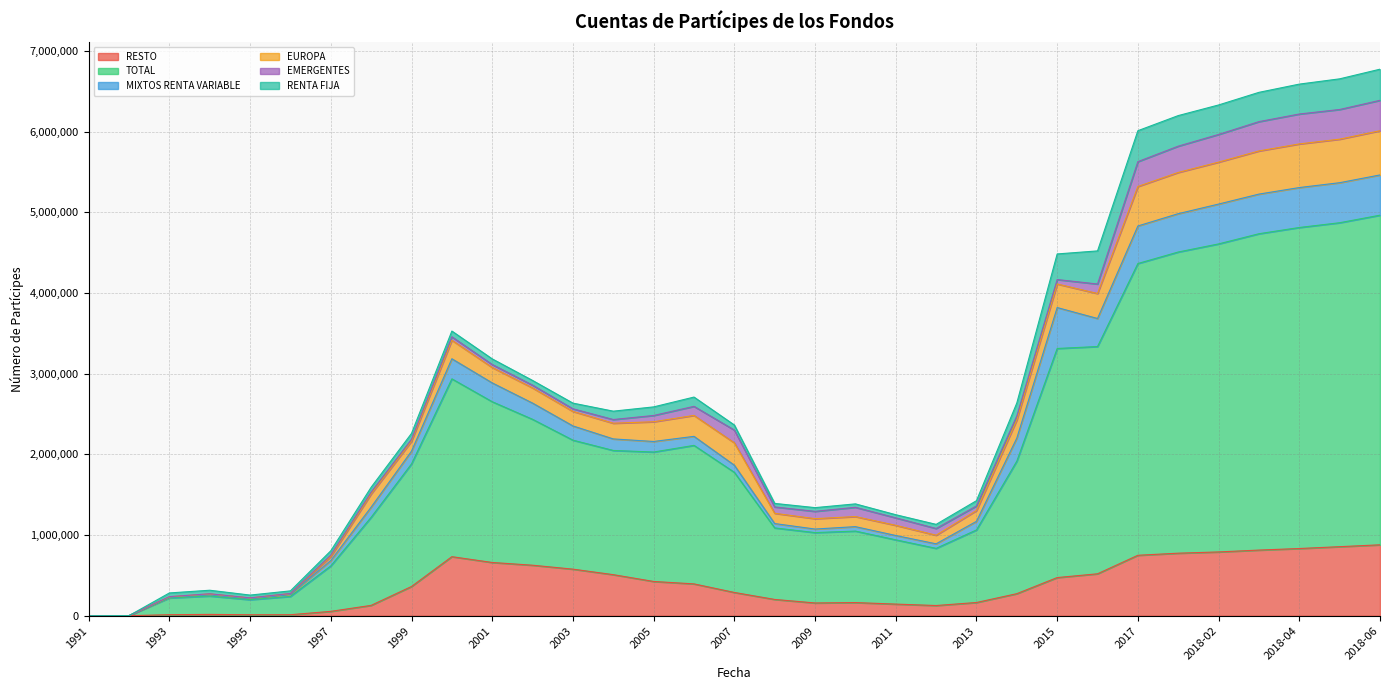

What position from the right is 2008?

16